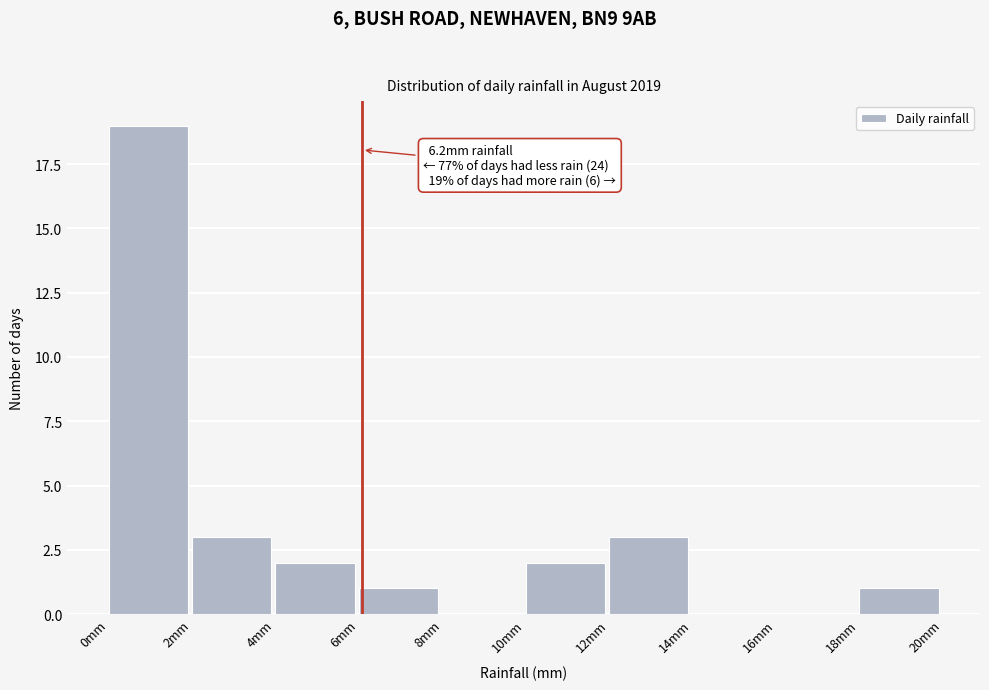

Reading left to right, list all the values displayed in this chart.

0mm=19	2mm=3	4mm=2	6mm=1	8mm=0	10mm=2	12mm=3	14mm=0	16mm=0	18mm=1